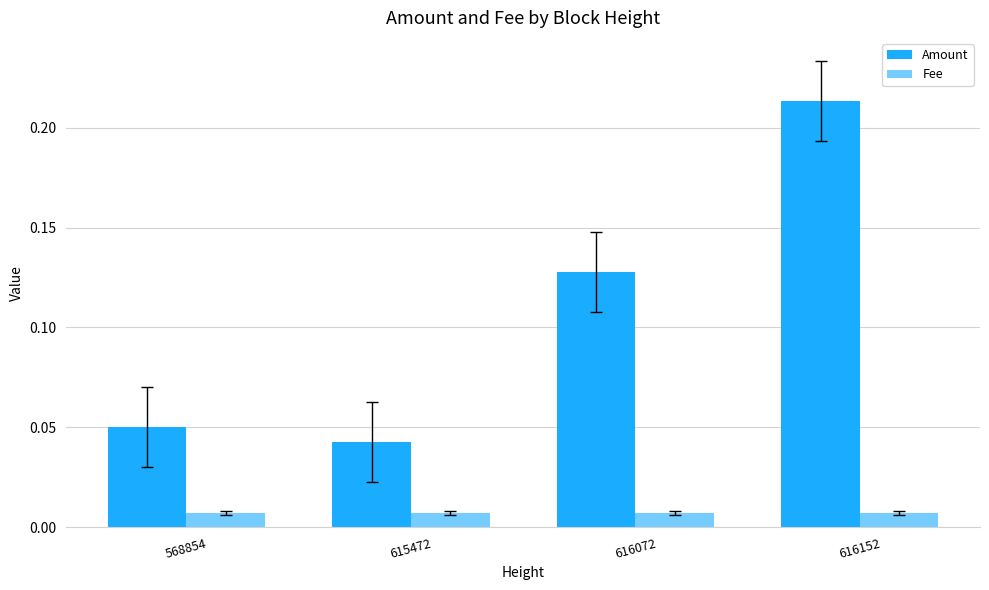

How many distinct data groups are displayed?

2